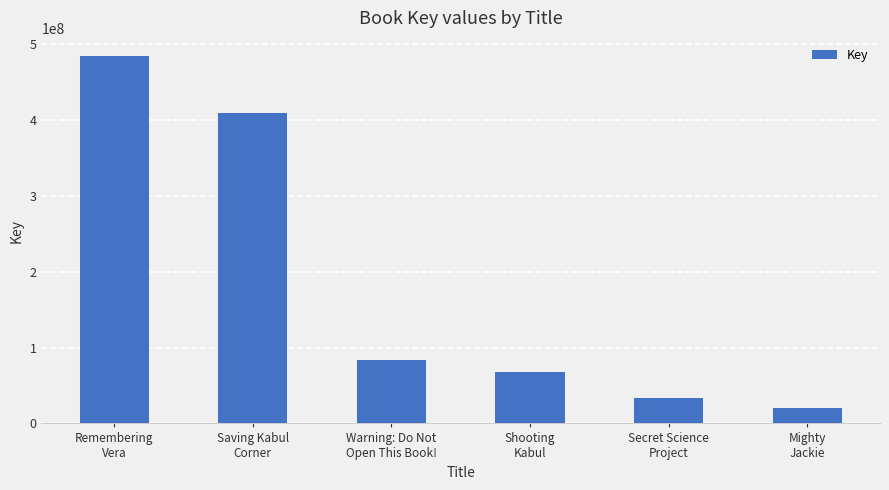

Rank the categories by value from highest to lowest.

Remembering
Vera, Saving Kabul
Corner, Warning: Do Not
Open This Book!, Shooting
Kabul, Secret Science
Project, Mighty
Jackie